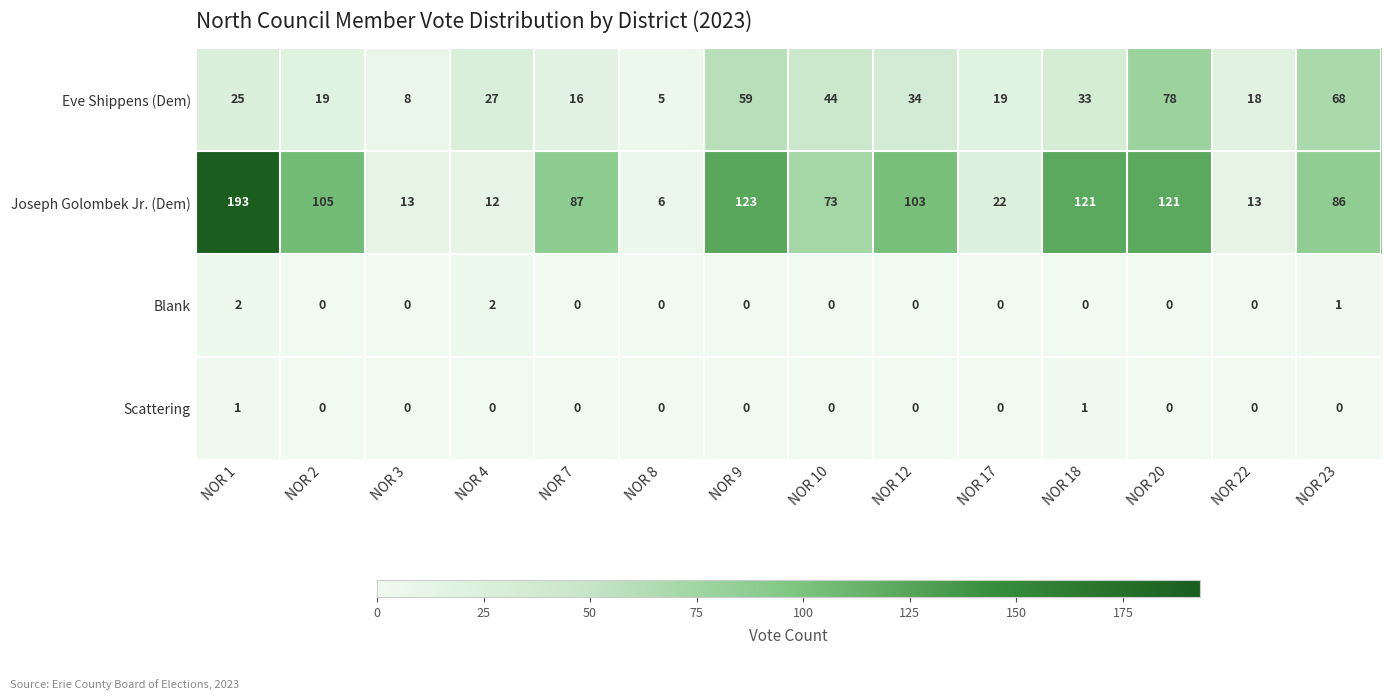

Which category has the lowest value in the Eve Shippens (Dem) series?

NOR 8